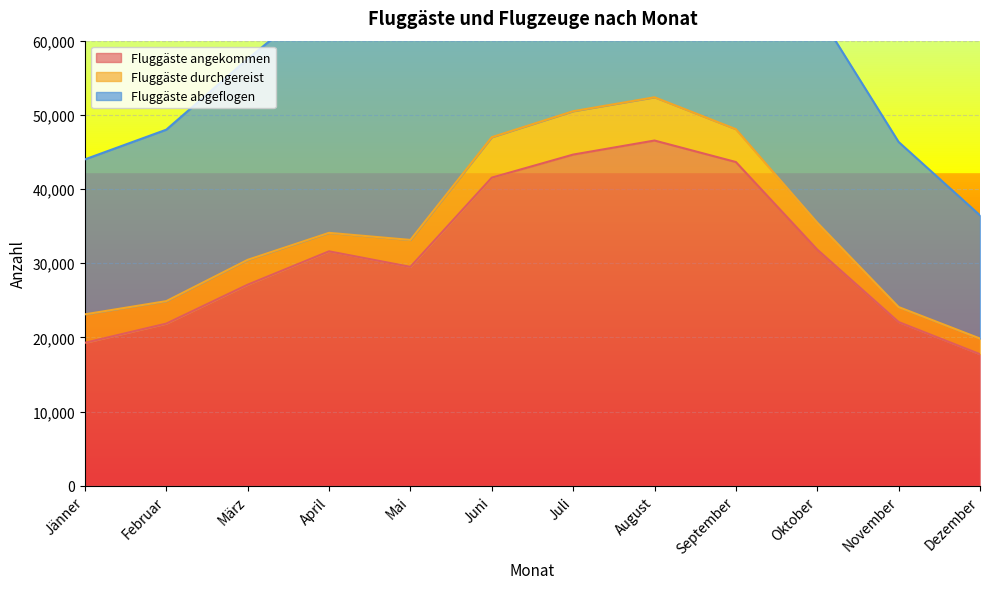

Which category has the highest value in the Fluggäste angekommen series?

August